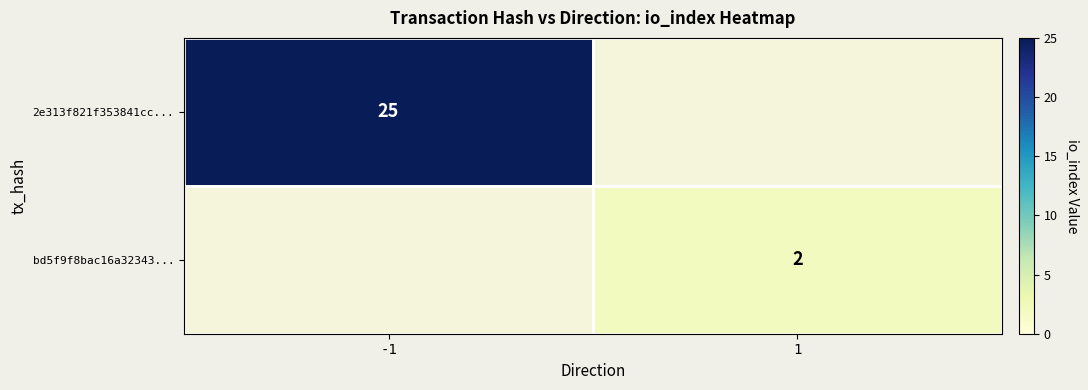

The value of bd5f9f8bac16a32343... at 1 is 1. True or false?

False